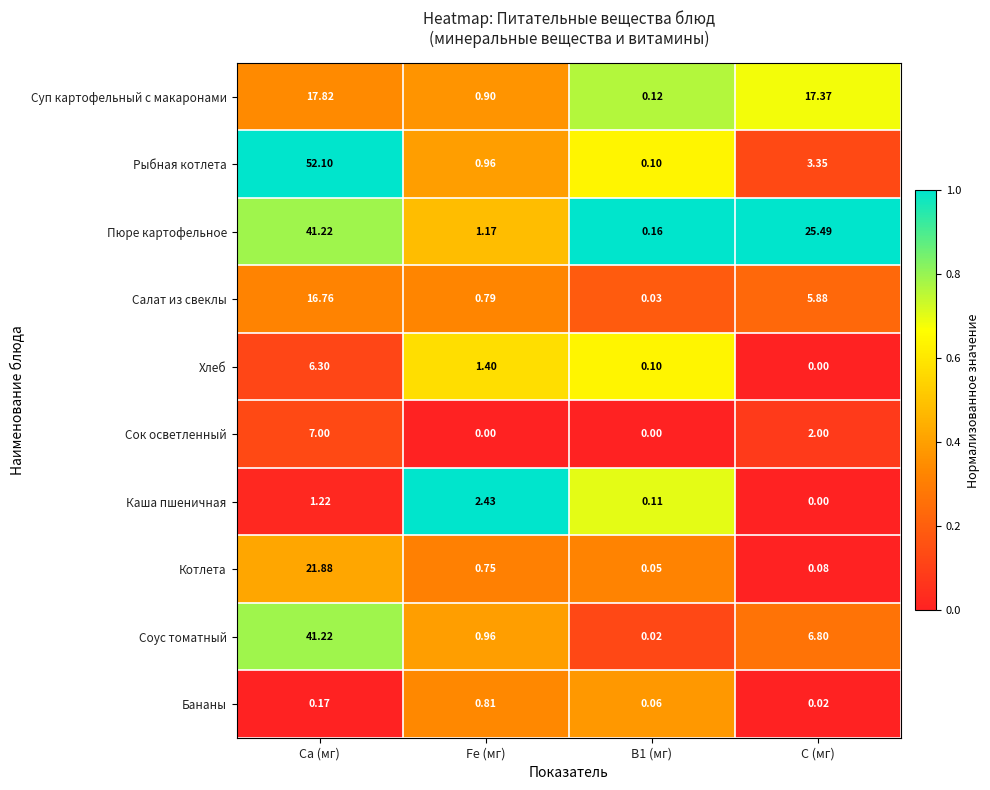

At which label does Рыбная котлета first exceed 3?

Ca (мг)